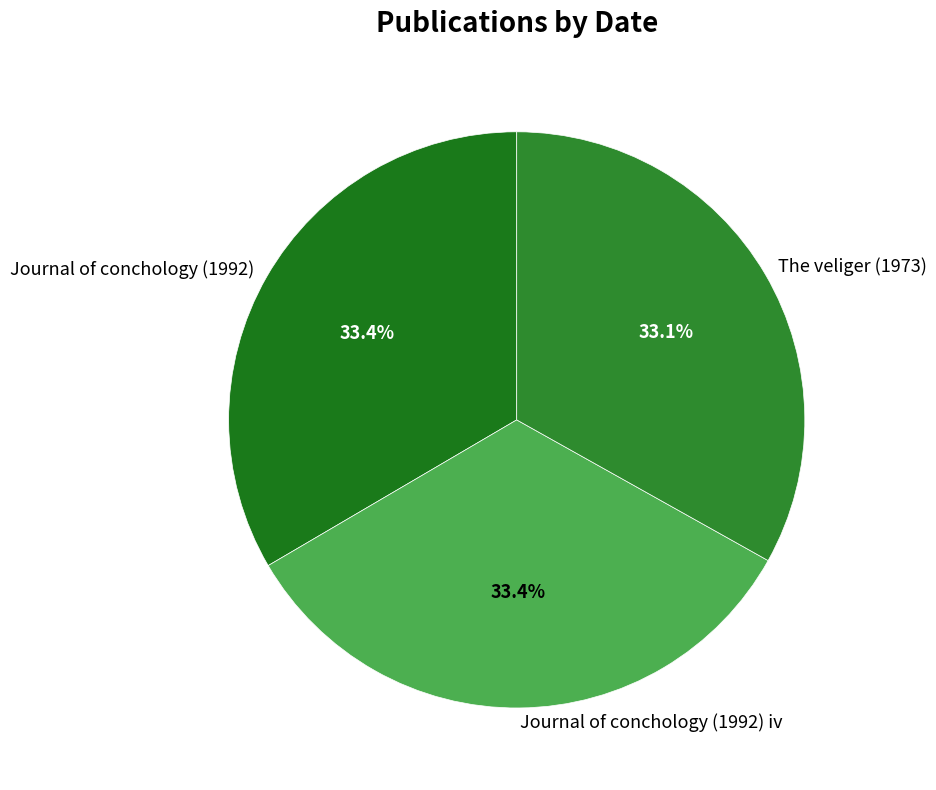

To the nearest percent, what is the combined percentage of Journal of conchology (1992) and The veliger (1973)?

67%